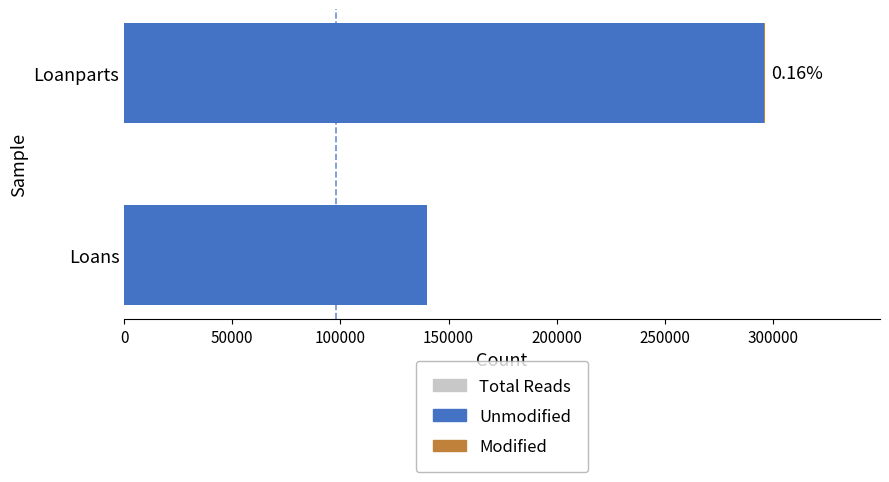

How many data points in Modified are less than 484?

1